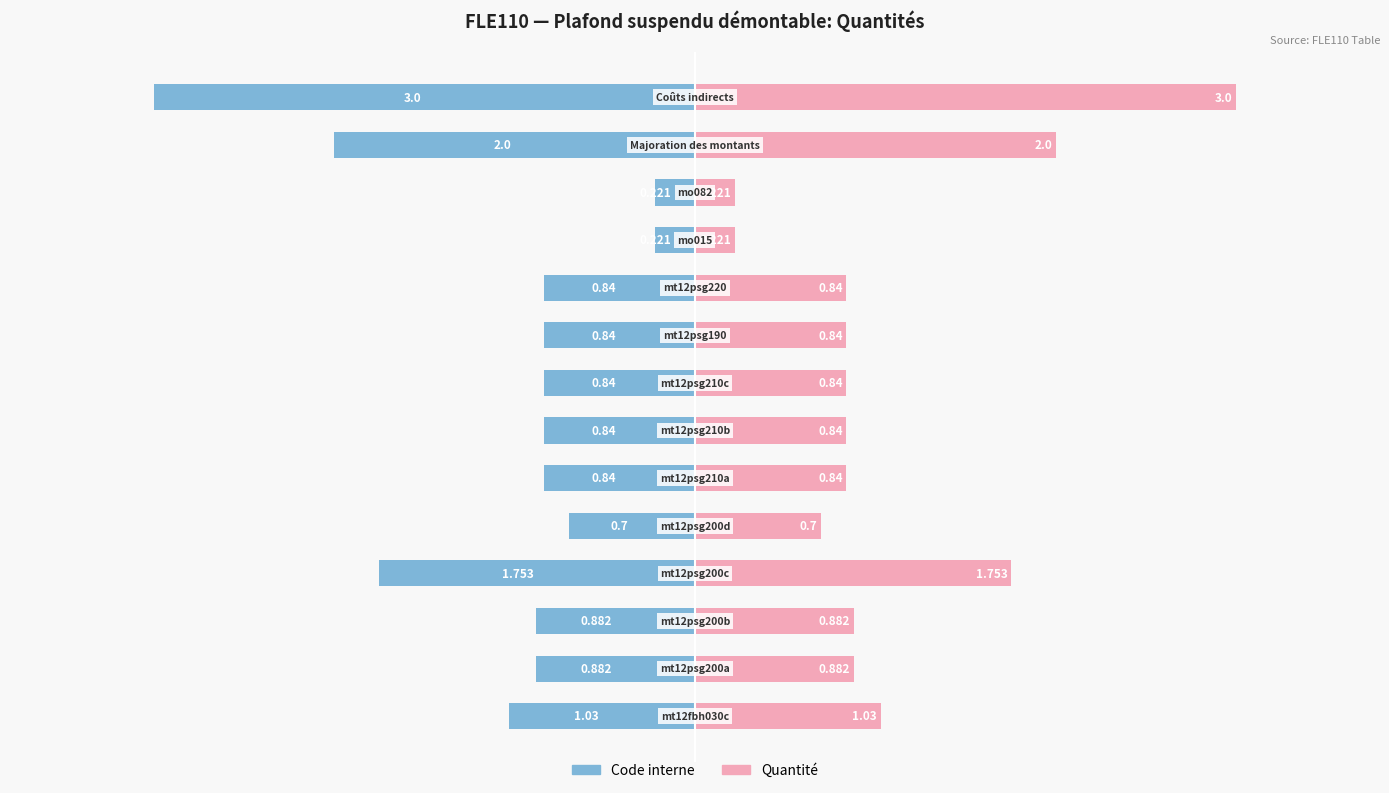

What is the maximum value shown in the chart?

3.0